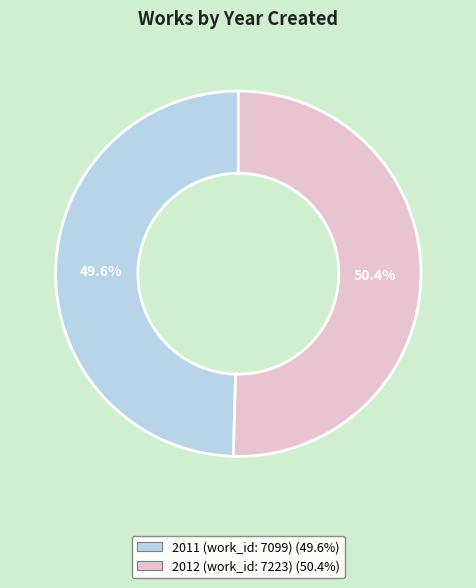

Does 2012 (work_id: 7223) account for over 50% of the chart?

Yes